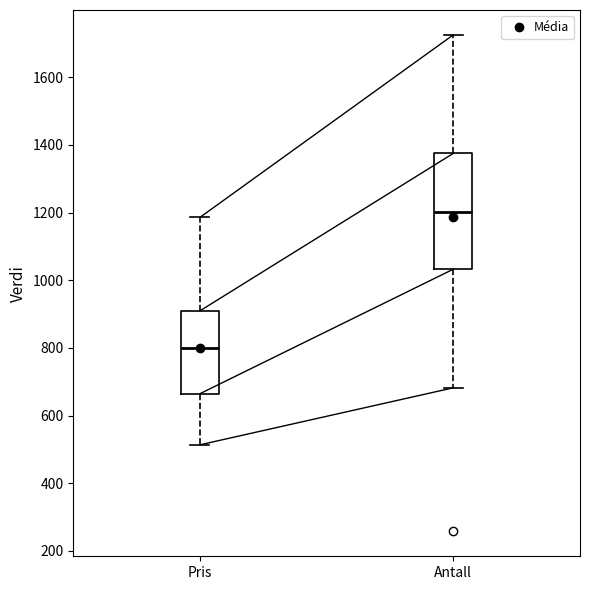

Which box is the tallest, from its lower edge to its upper edge?

Antall